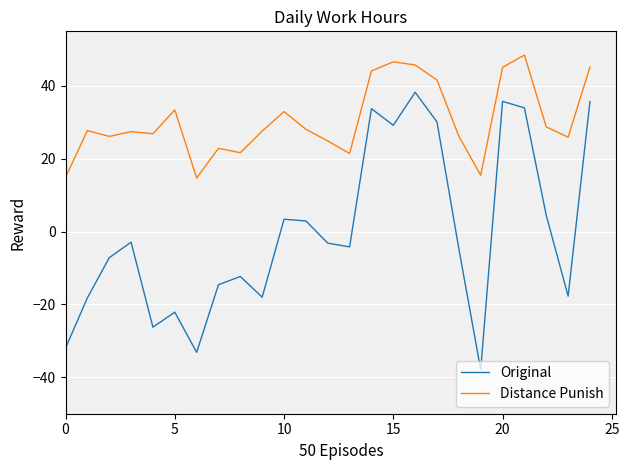

List the series in order of their overall mean, highest first.

Distance Punish, Original